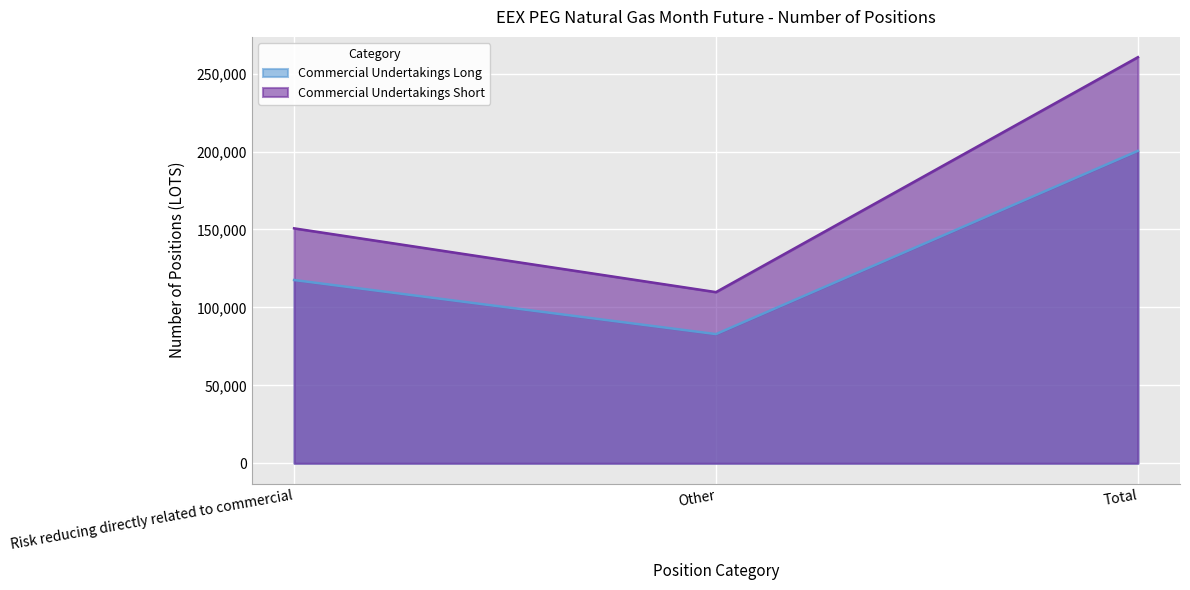

Reading left to right, transcribe all the data shown in this chart.

Commercial Undertakings Long: Risk reducing directly related to commercial=117570	Other=82870	Total=200440
Commercial Undertakings Short: Risk reducing directly related to commercial=150724	Other=109812	Total=260536